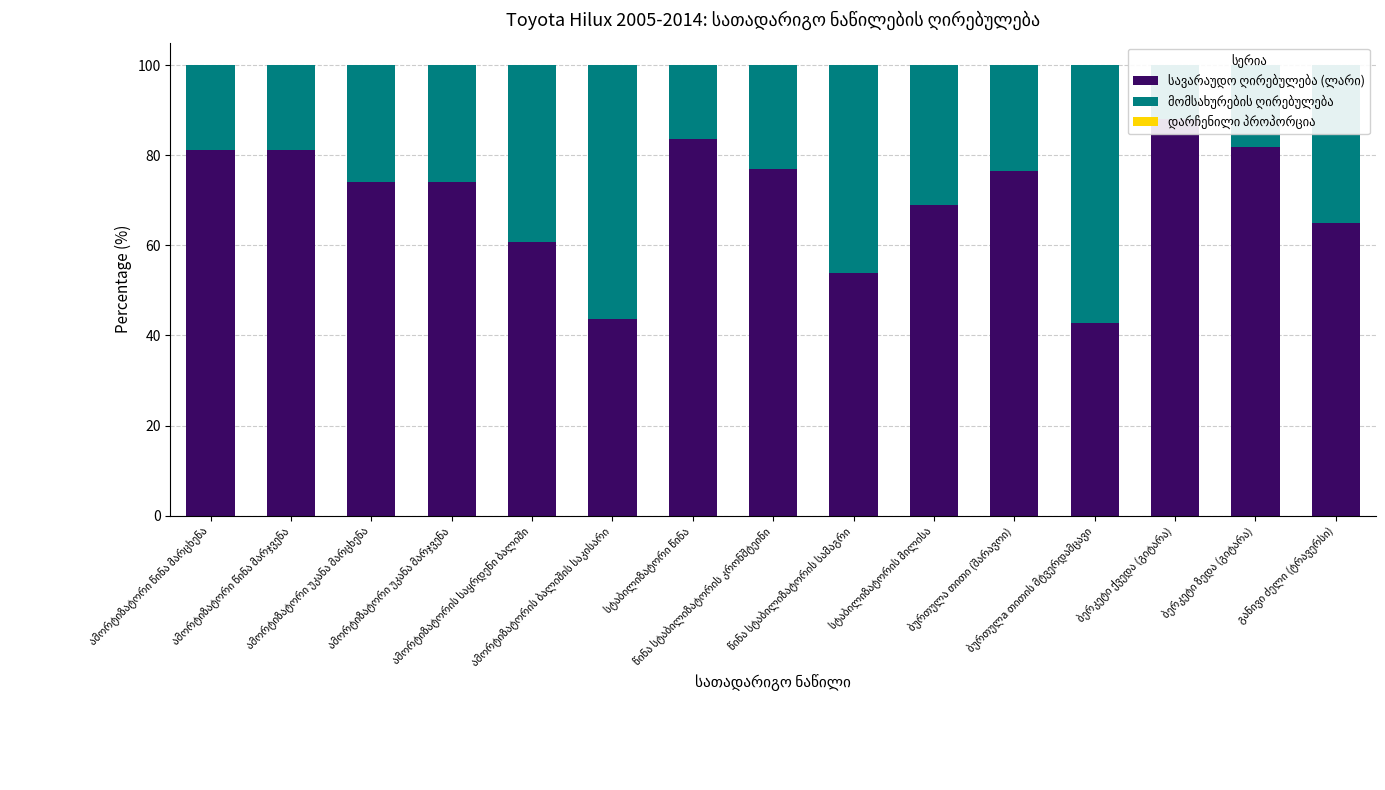

Which series has the largest range (max minus min)?

სავარაუდო ღირებულება (ლარი)